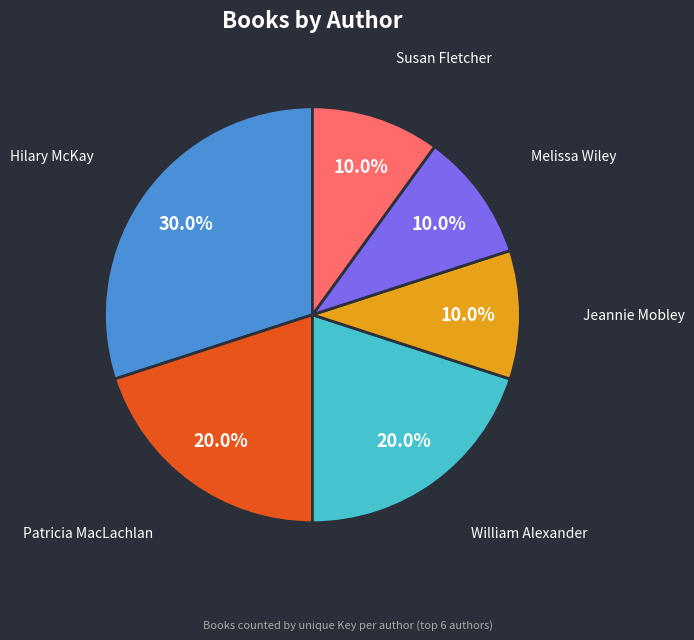

Is there any slice that represents more than half of the pie?

No